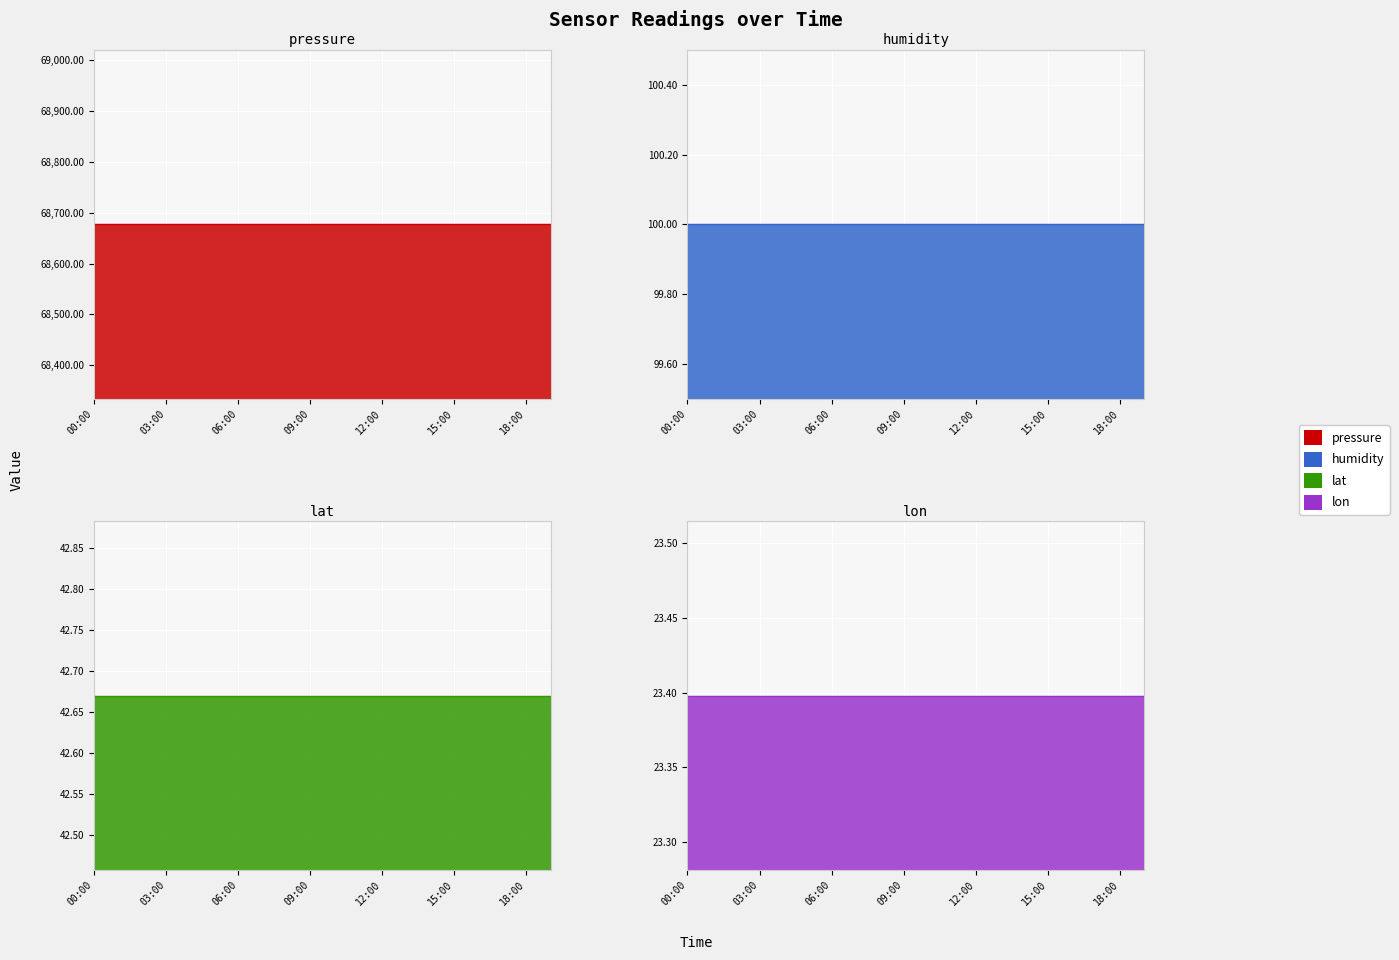

True or false: pressure and humidity cross at least once.

False